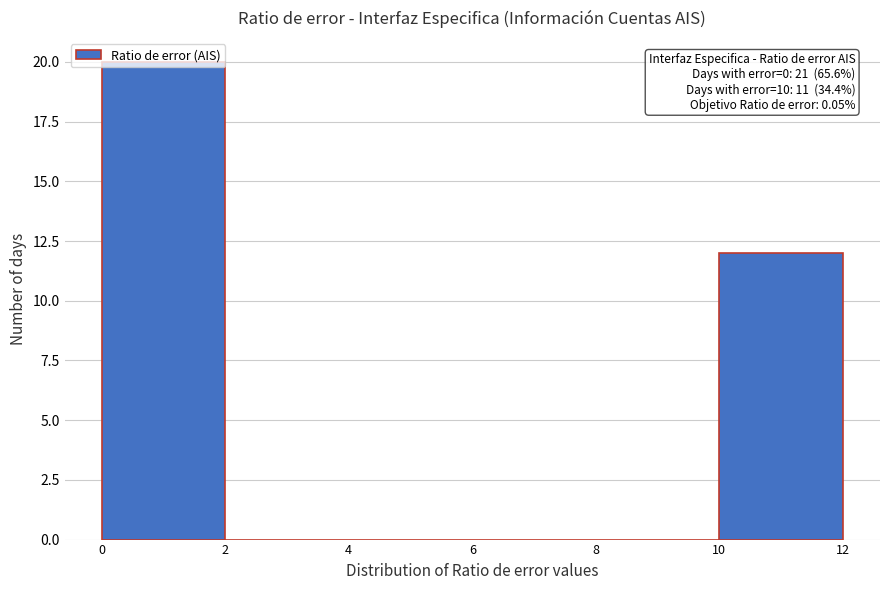

Which range on the x-axis has the tallest bar?

0 to 2